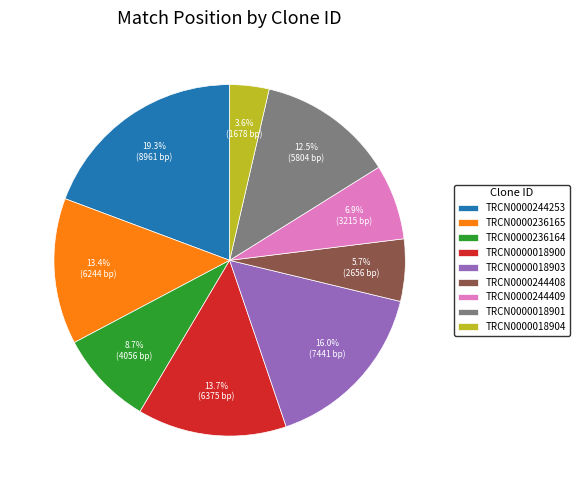

Which category has the smallest portion of the pie?

TRCN0000018904